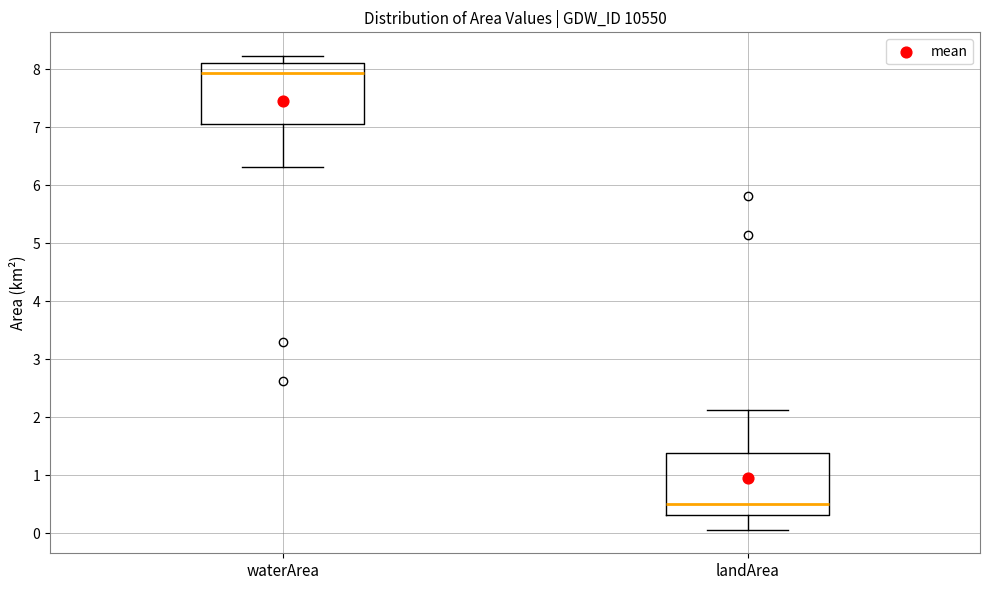

Where is the lower edge of the box for landArea on the y-axis? The values are not printed on the chart, so give them approximately, as read against the axis.

0.3